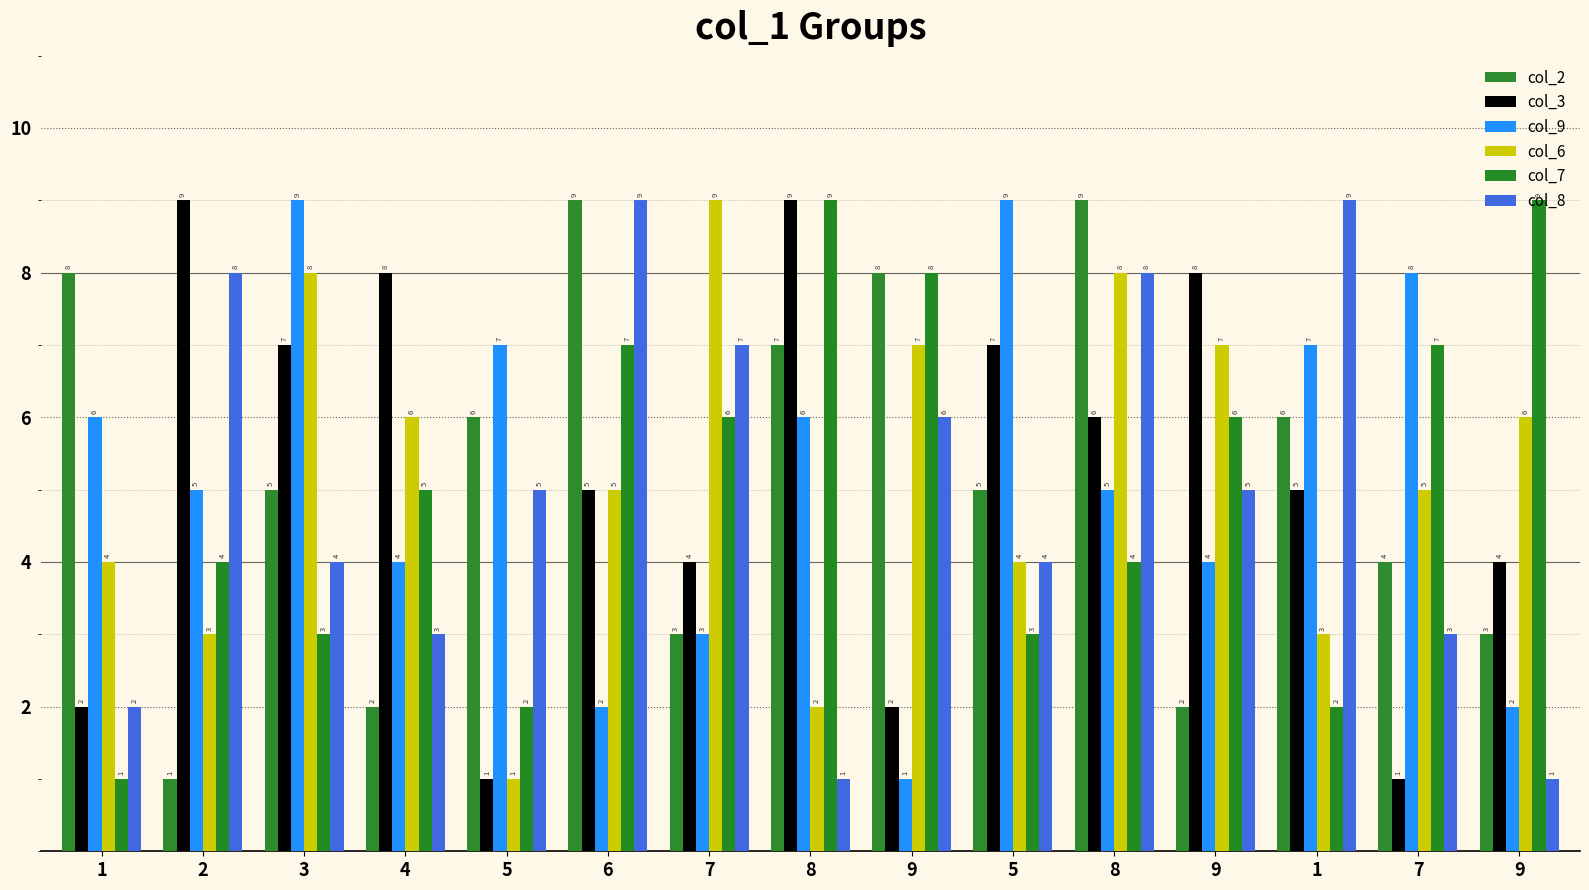

Count the number of data series in this chart.

6